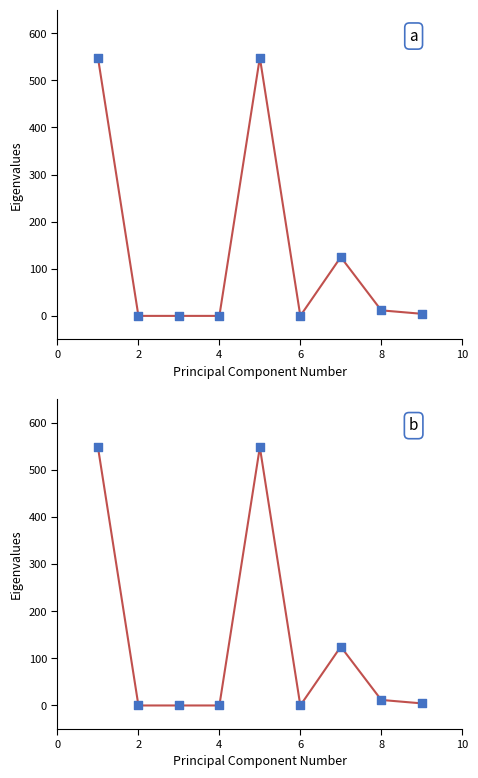

At how many categories does at least one series exceed 183?

2